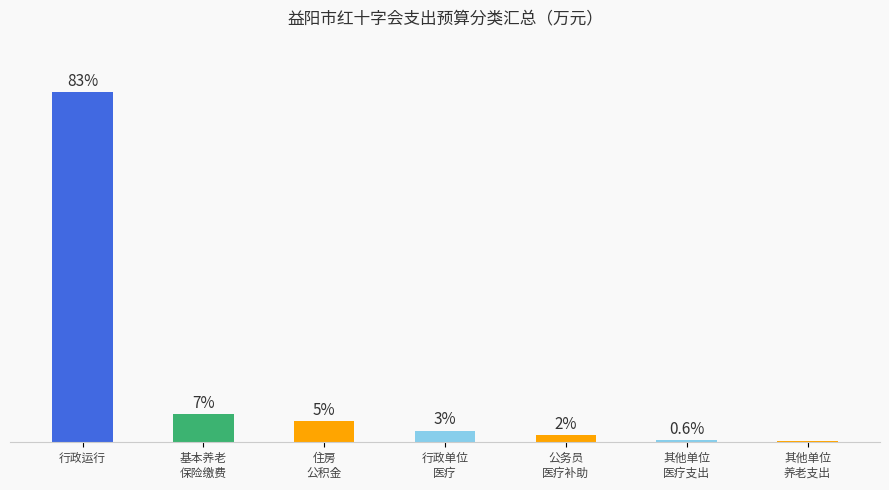

Where does the data first go above 2?

行政运行